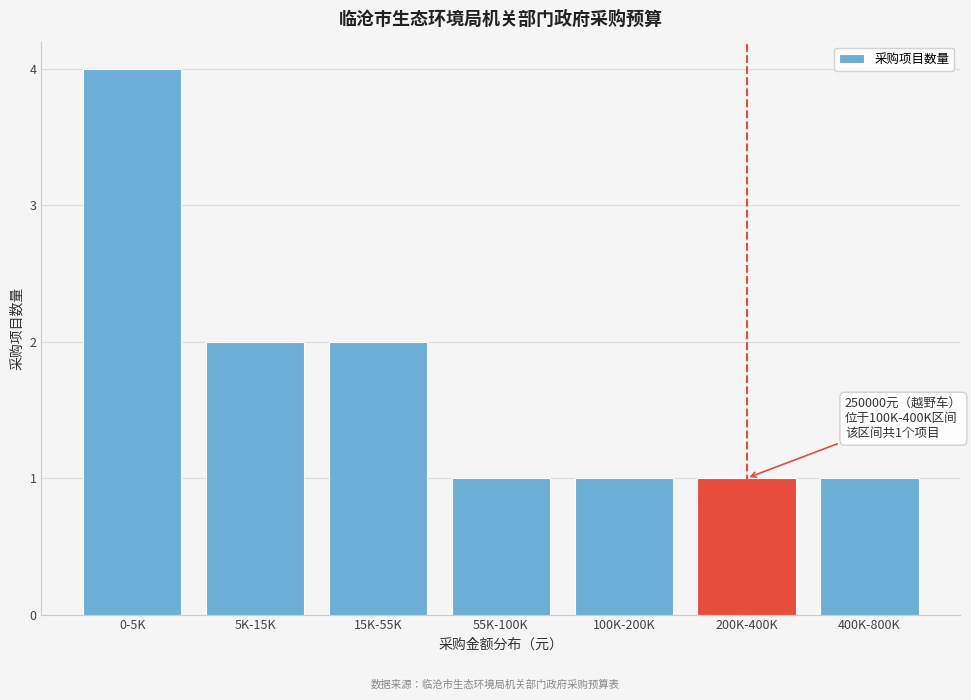

Reading right to left, list all the values displayed in this chart.

400K-800K=1	200K-400K=1	100K-200K=1	55K-100K=1	15K-55K=2	5K-15K=2	0-5K=4